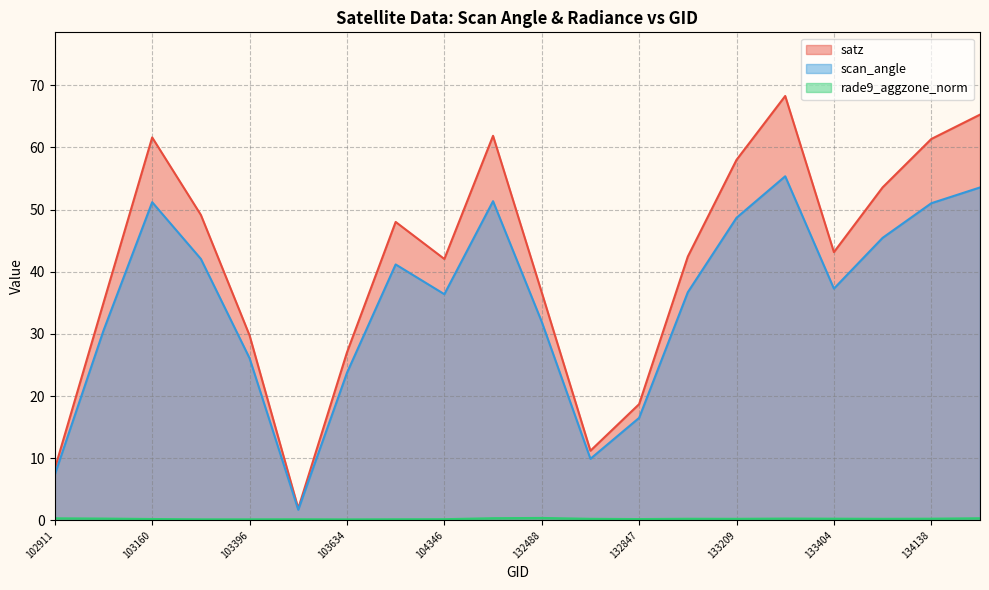

Where is satz nearest to the value 35?

103031